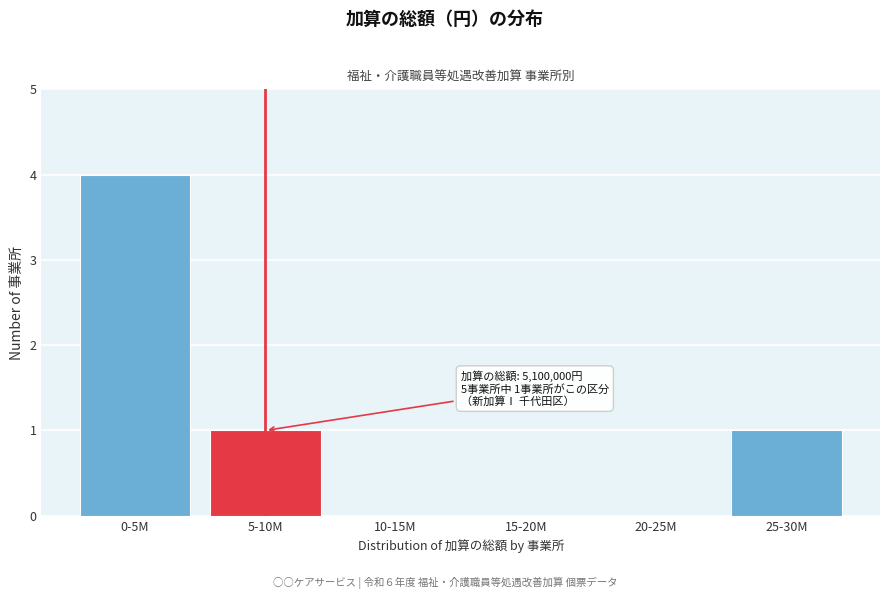

Reading right to left, what are all the values shown in this chart?

25-30M=1	20-25M=0	15-20M=0	10-15M=0	5-10M=1	0-5M=4